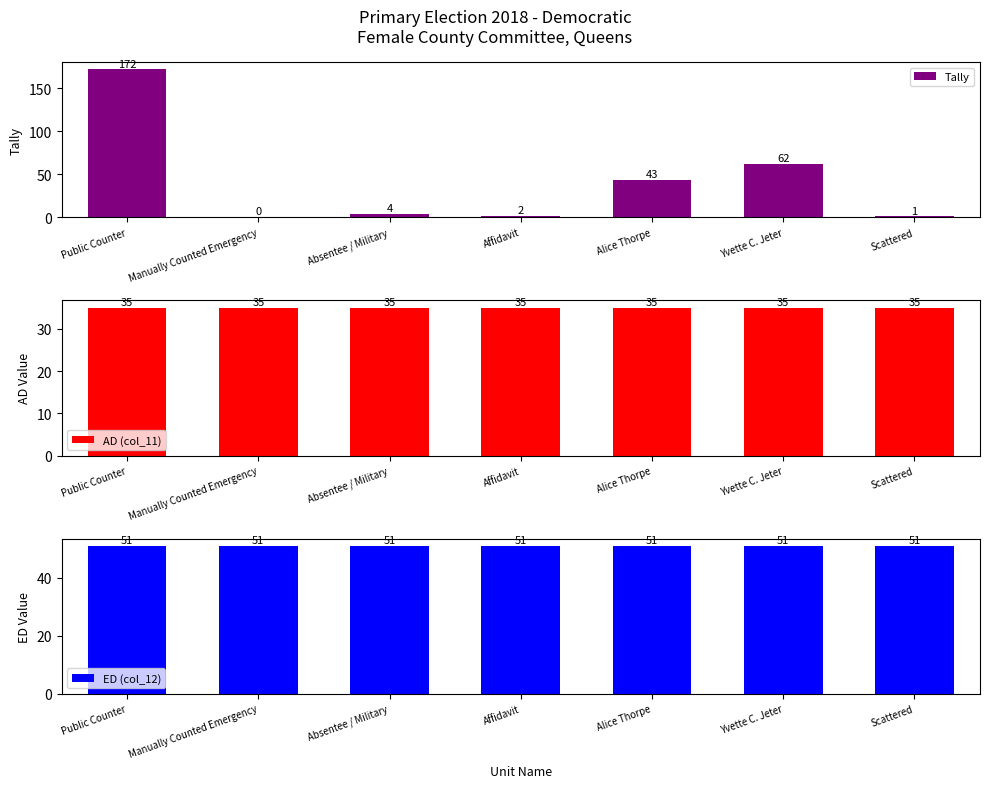

At which category is the sum across all series the highest?

Public Counter